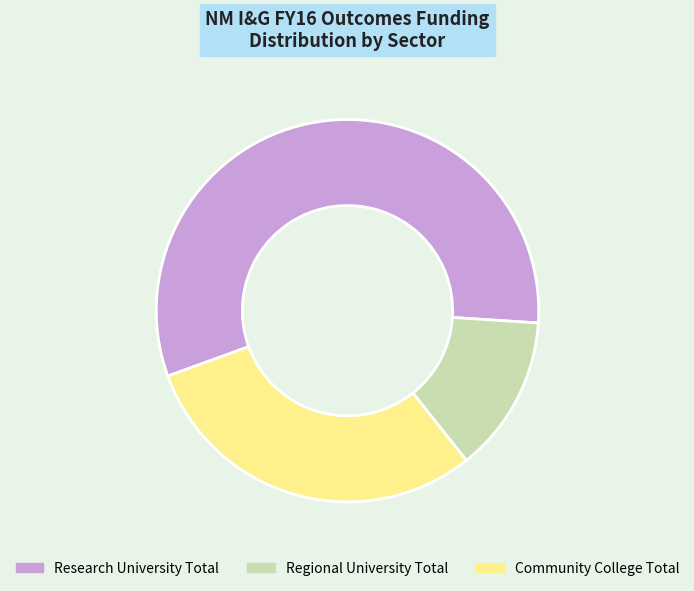

True or false: Community College Total accounts for 30% of the total.

True